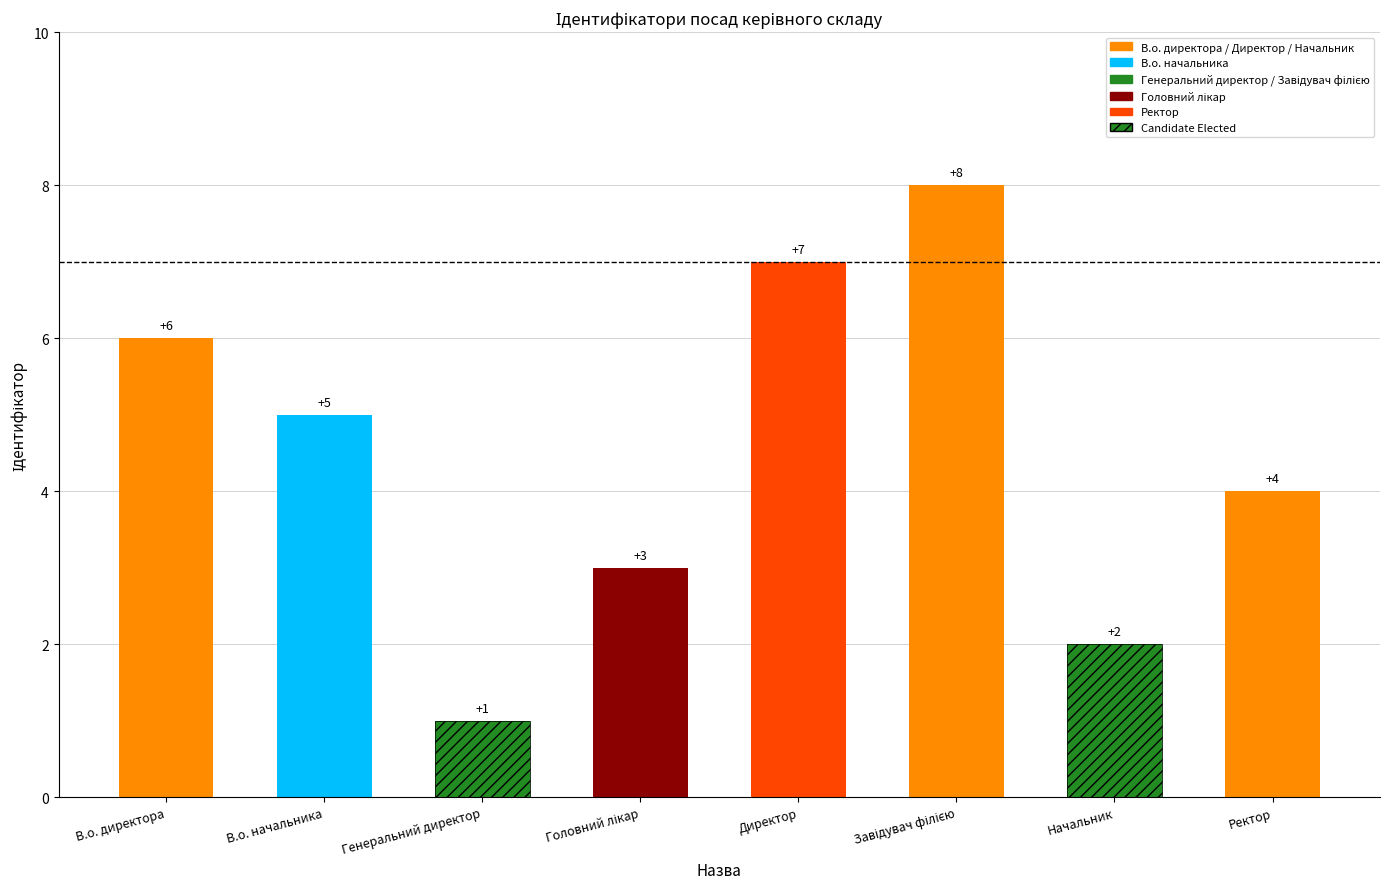

The chart shows a value of 10 at Директор. True or false?

False